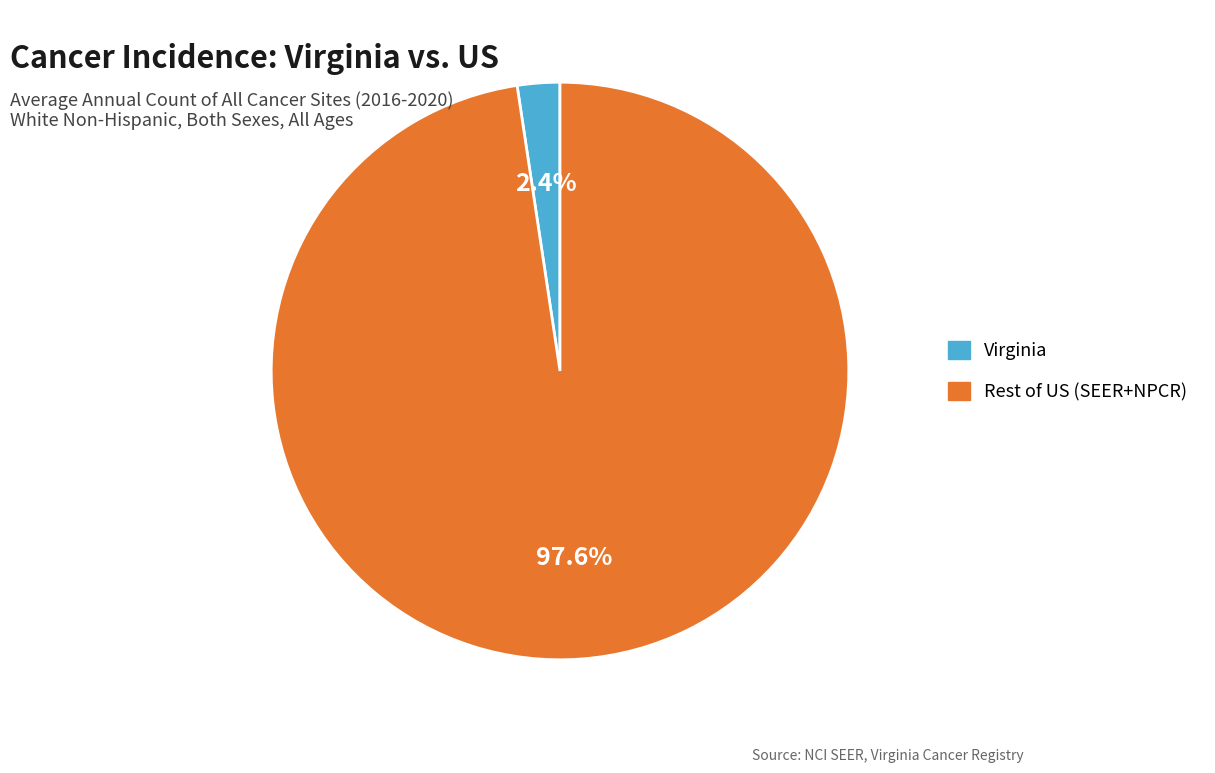

What percentage is NOT represented by Virginia?

97.7%